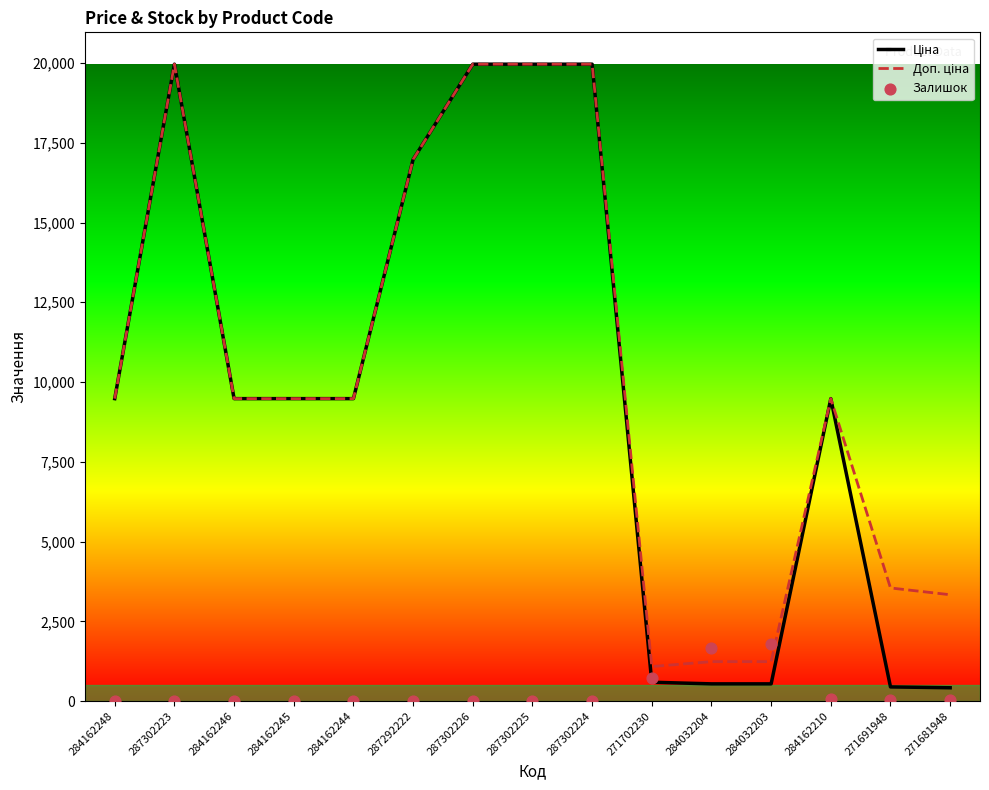

Which series has the largest total across all categories?

Доп. ціна